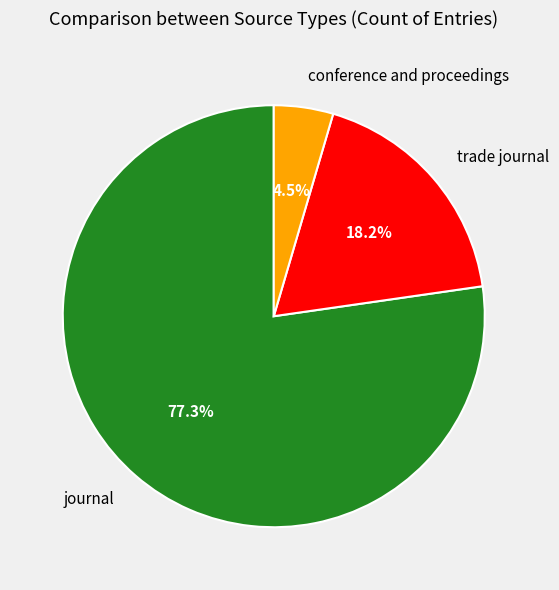

What portion of the pie excludes trade journal?

81.8%